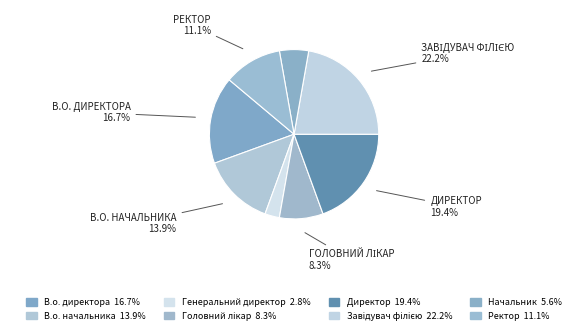

Rank the categories by value from lowest to highest.

Генеральний директор, Начальник, Головний лікар, Ректор, В.о. начальника, В.о. директора, Директор, Завідувач філією